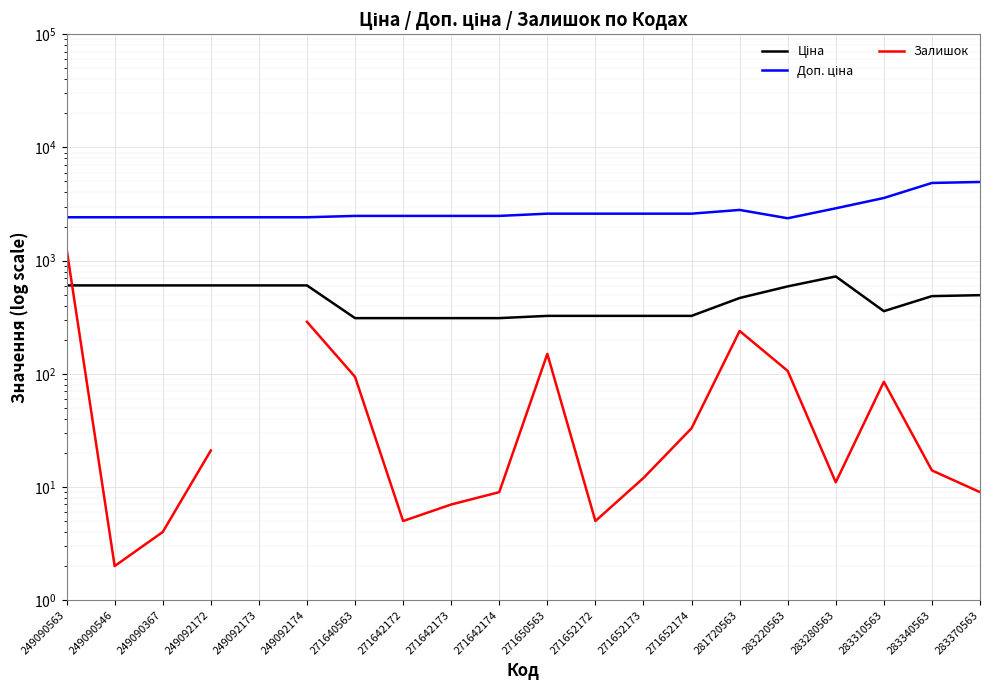

What is the spread (max minus min) of values at 271642174?

2473.4